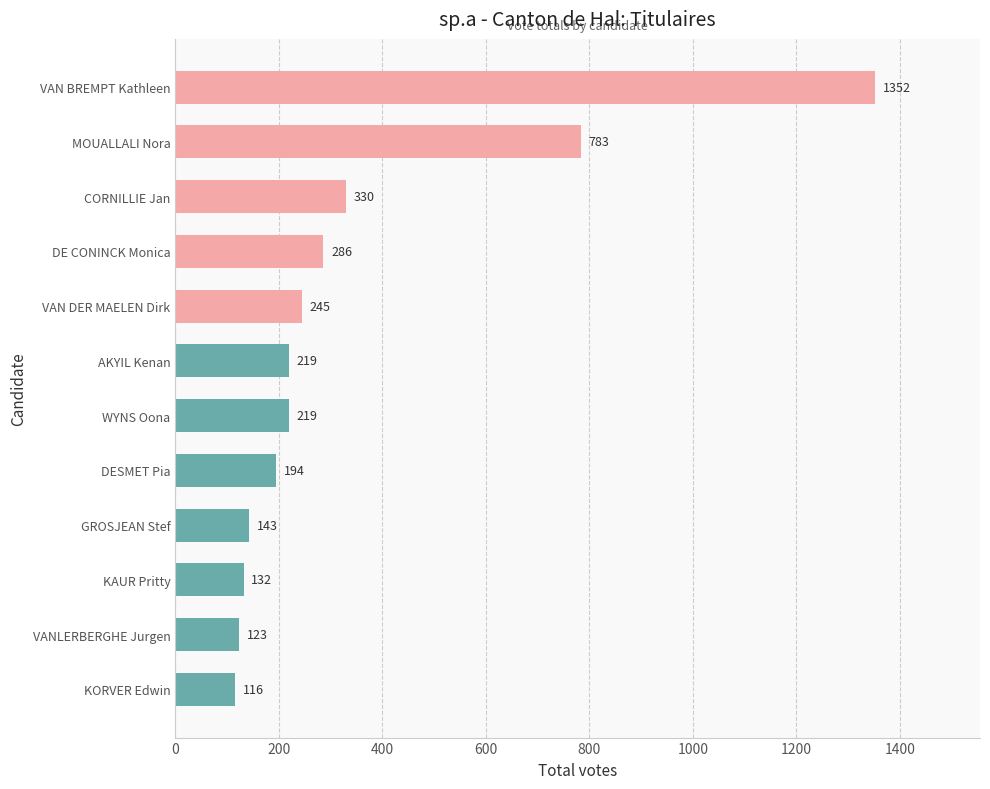

Reading bottom to top, what are all the values shown in this chart?

116	123	132	143	194	219	219	245	286	330	783	1352